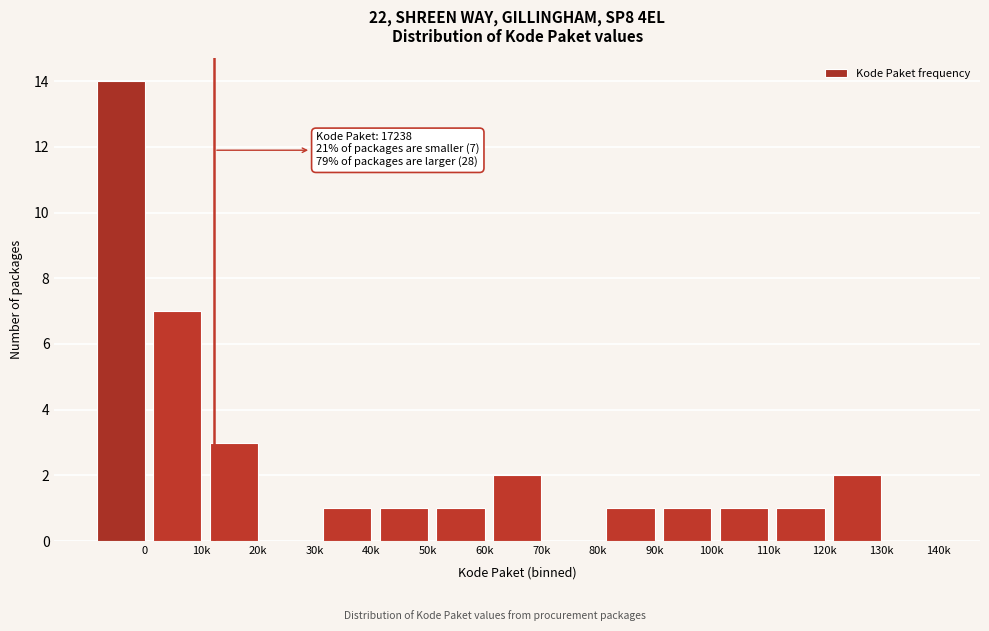

Reading right to left, transcribe all the data shown in this chart.

140k=0	130k=2	120k=1	110k=1	100k=1	90k=1	80k=0	70k=2	60k=1	50k=1	40k=1	30k=0	20k=3	10k=7	0=14